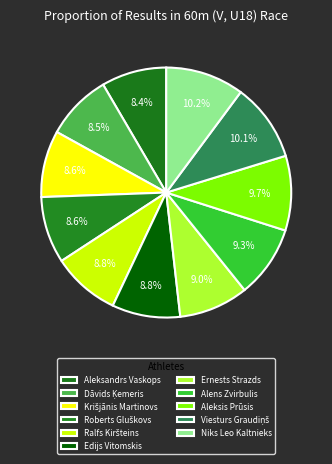

How many slices are in this pie chart?

11